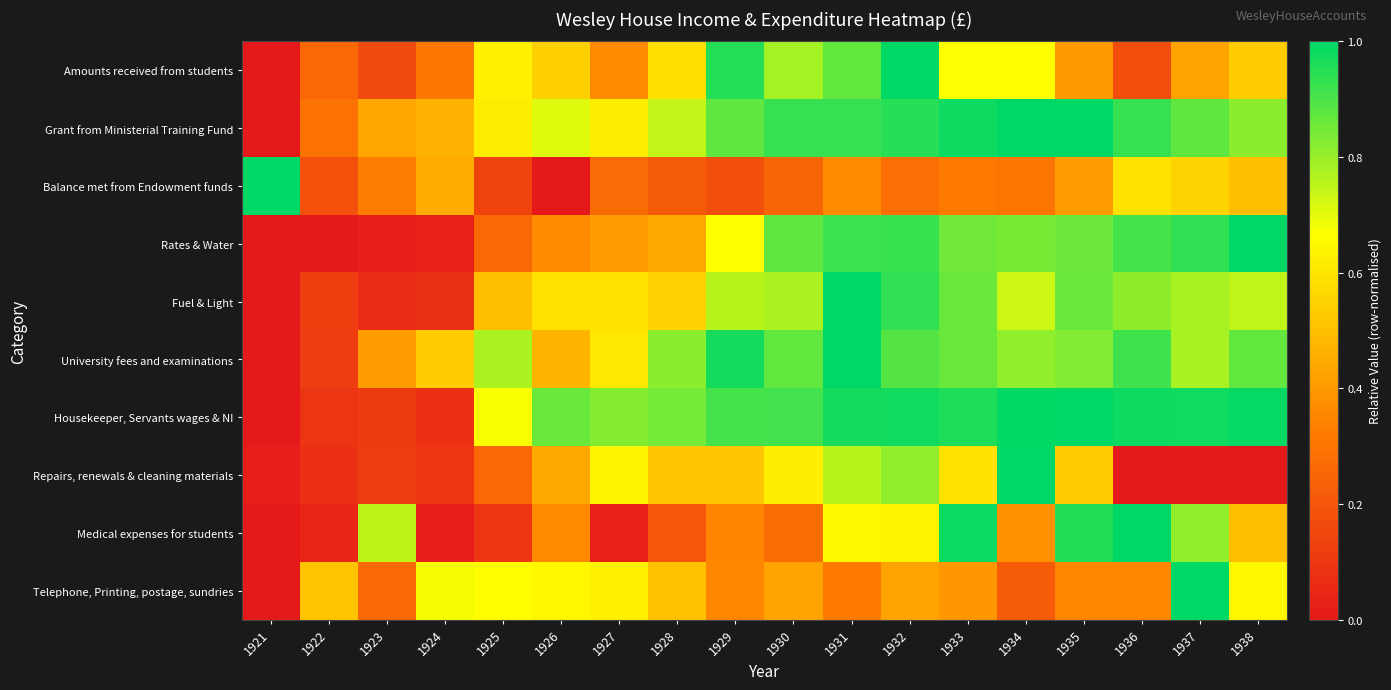

Rank the series by their maximum value, from lowest to highest.

Amounts received from students, Grant from Ministerial Training Fund, Balance met from Endowment funds, Rates & Water, Fuel & Light, University fees and examinations, Housekeeper, Servants wages & NI, Repairs, renewals & cleaning materials, Medical expenses for students, Telephone, Printing, postage, sundries